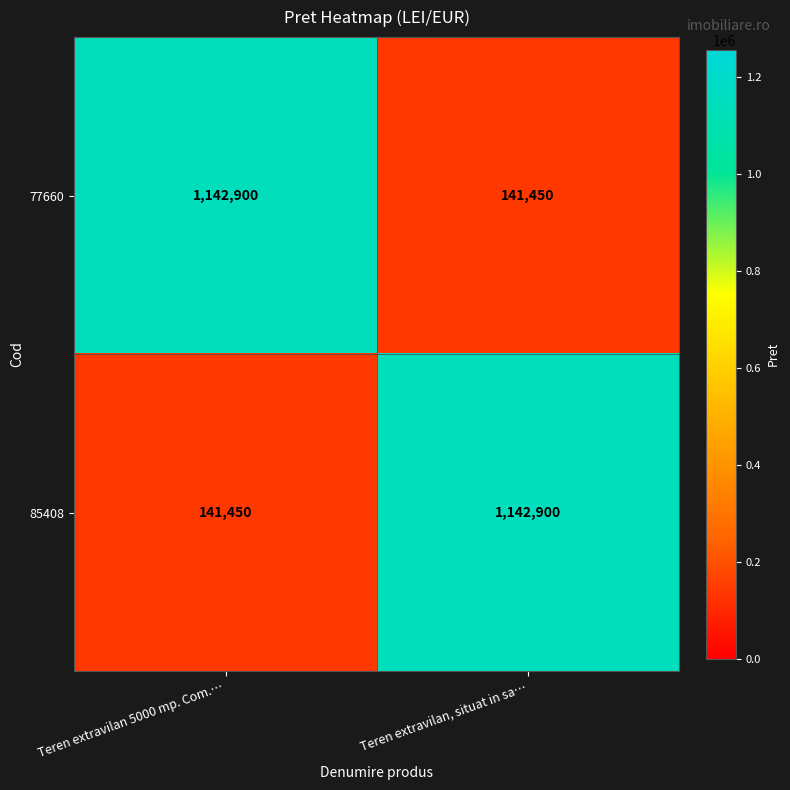

What is the difference between the maximum and minimum values in the 77660 series?

1001450